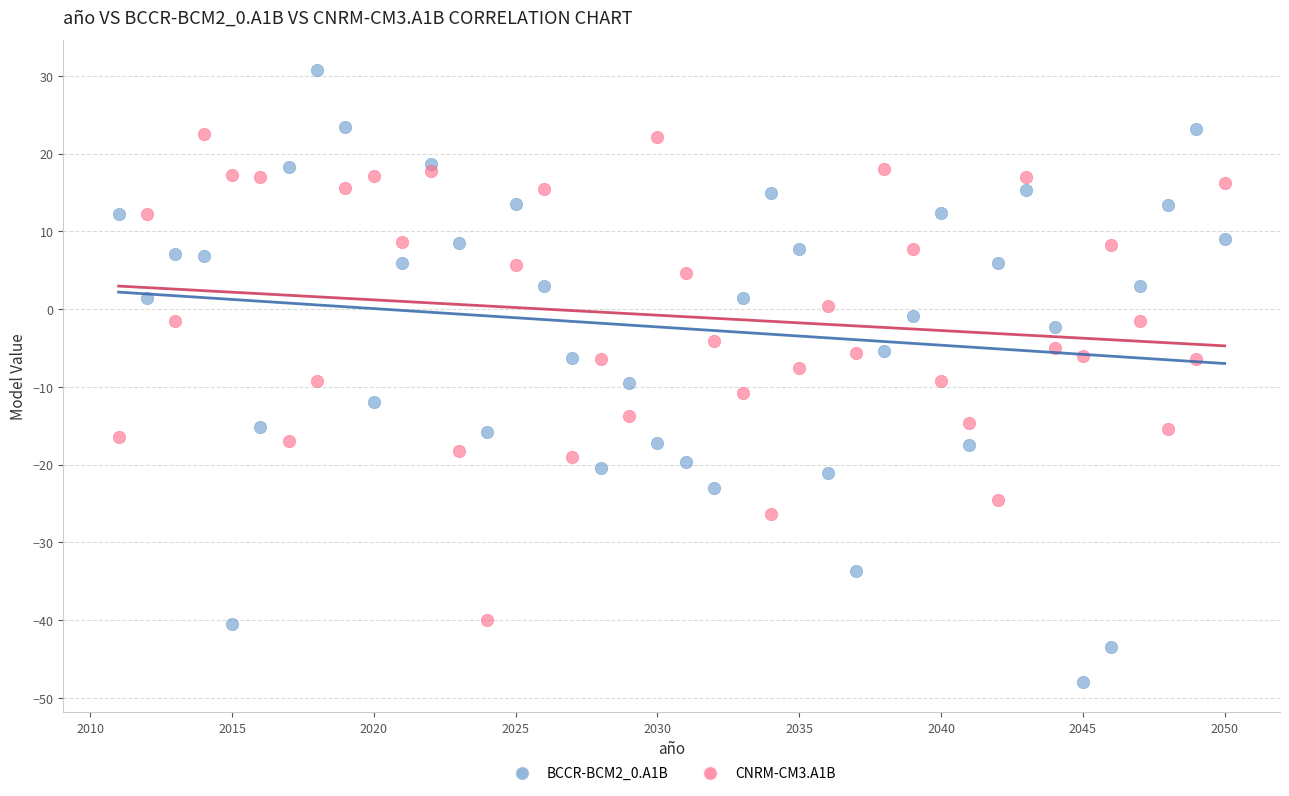

What is the X range (max minus min) for the scatter plot?

39.0